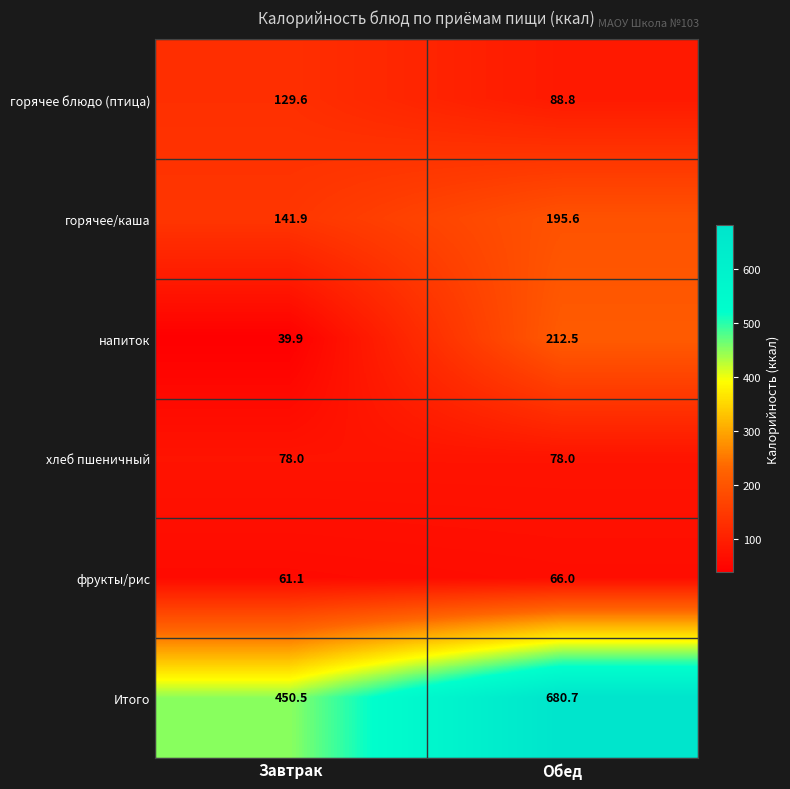

Is it true that Итого equals 450.5 at Завтрак?

True